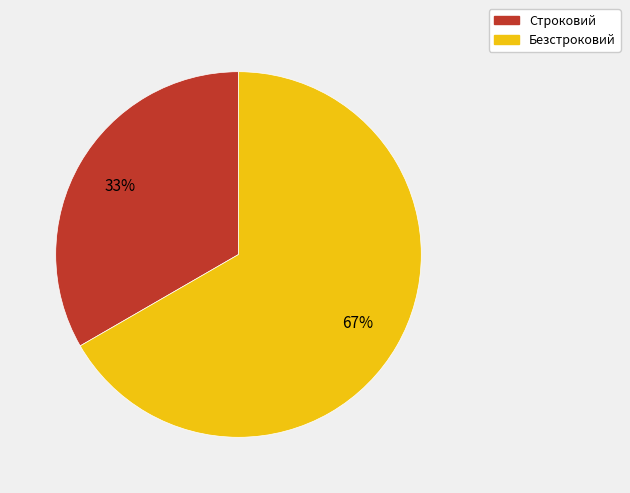

To the nearest percent, what portion does Безстроковий represent?

67%